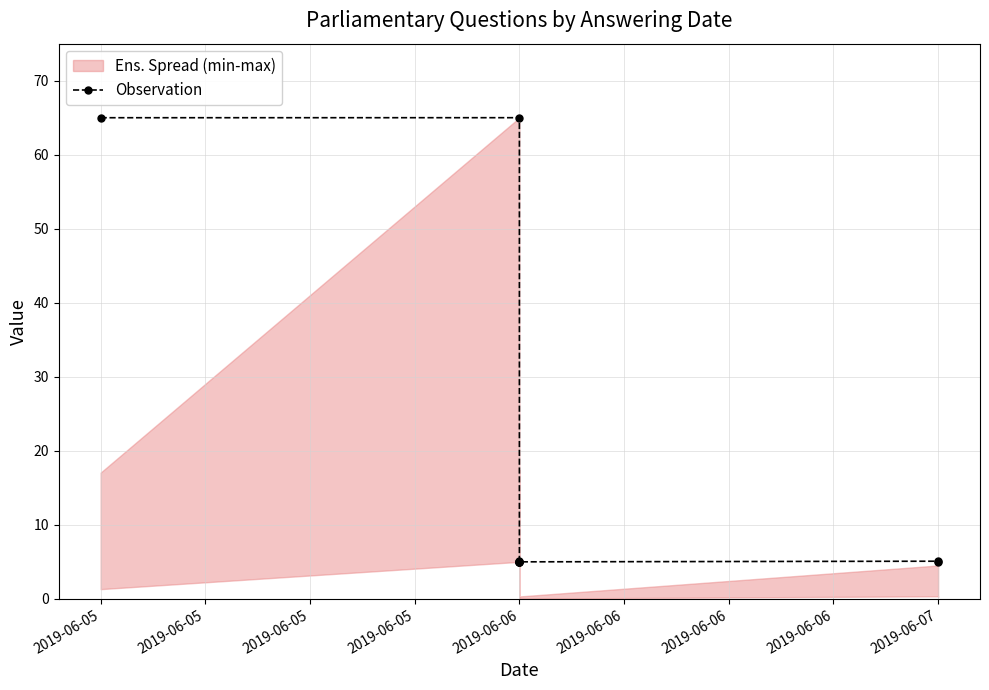

How many lines are shown in the chart?

1